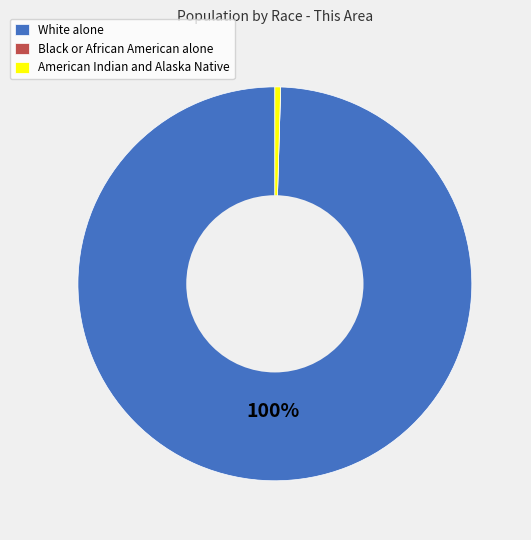

What is the largest slice in the pie chart?

White alone